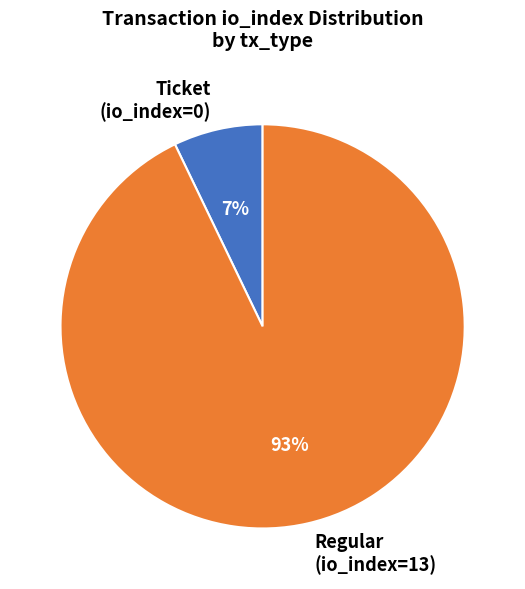

Is the sum of Regular (io_index=13) and Ticket (io_index=0) greater than half?

Yes